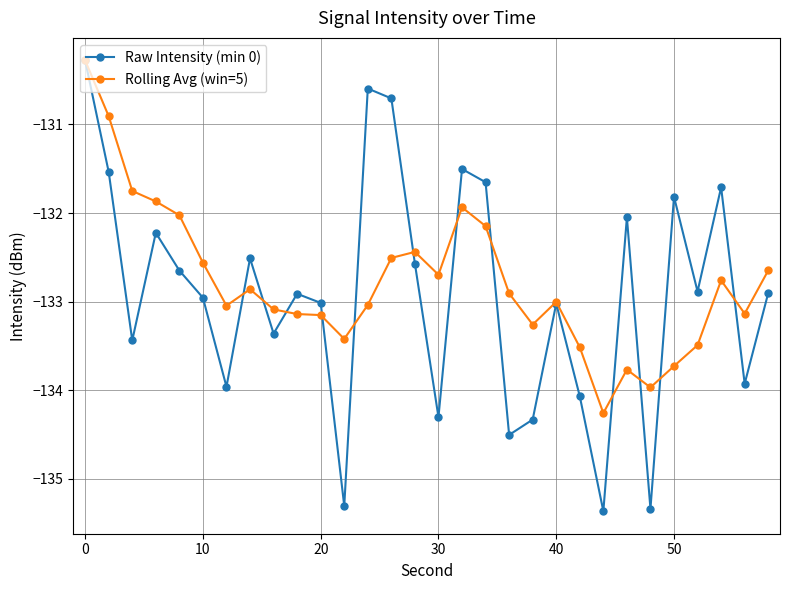

Which series has the largest range (max minus min)?

Raw Intensity (min 0)